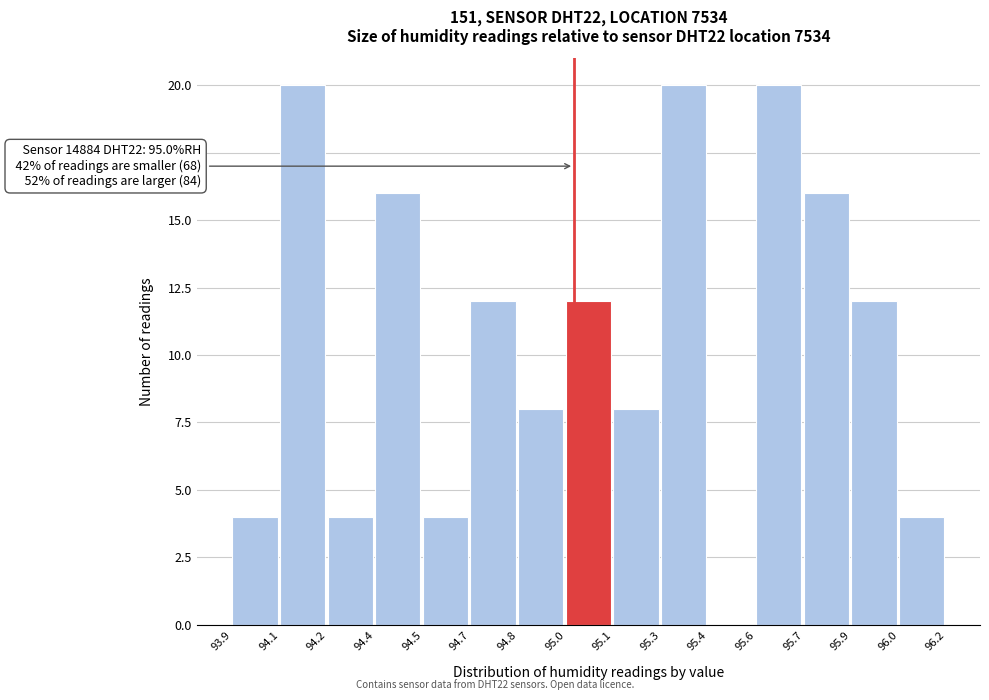

Reading right to left, extract all data points from this chart.

96.0=4	95.9=12	95.7=16	95.6=20	95.4=0	95.3=20	95.1=8	95.0=12	94.8=8	94.7=12	94.5=4	94.4=16	94.2=4	94.1=20	93.9=4